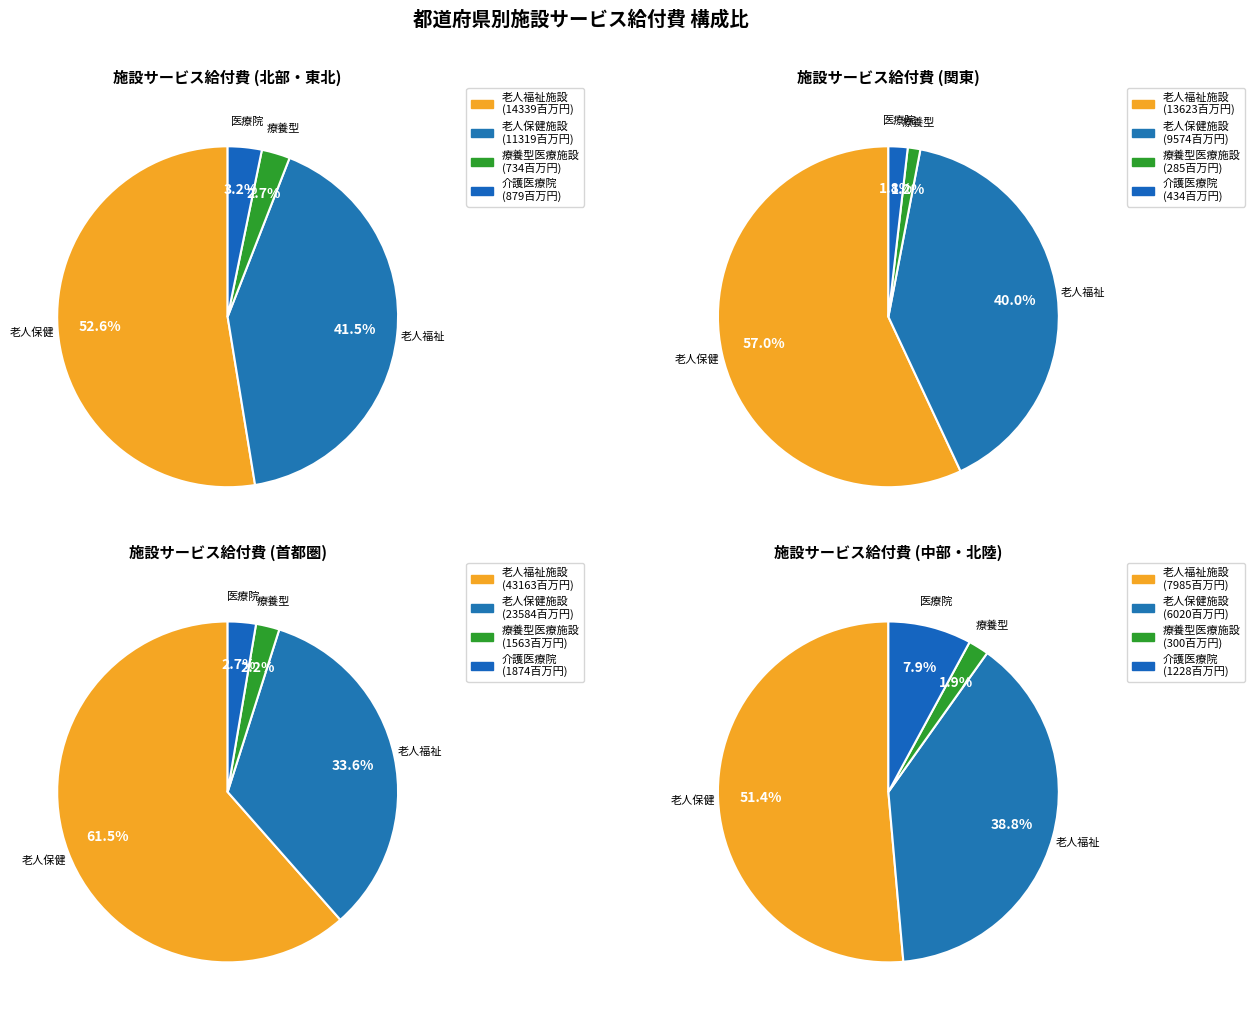

True or false: 秋田県 accounts for 11% of the total.

False